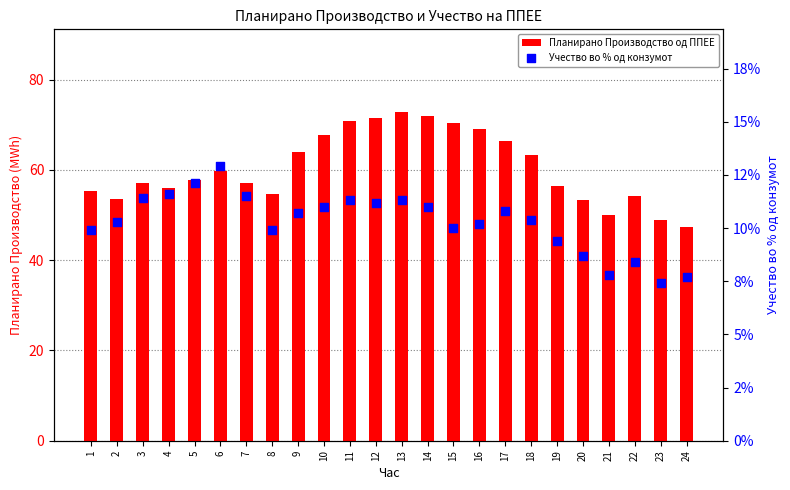

Which series has the largest total across all categories?

Планирано Производство од ППЕЕ